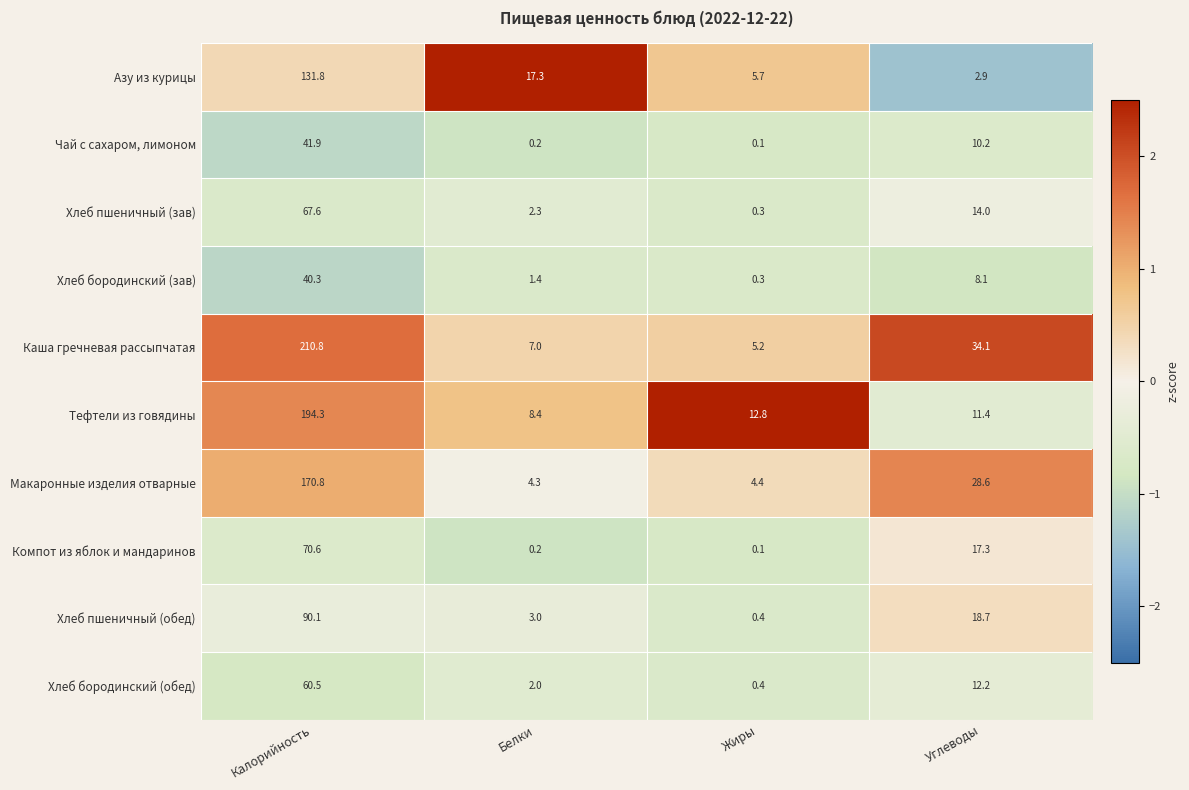

What is the minimum value shown in the chart?

0.1